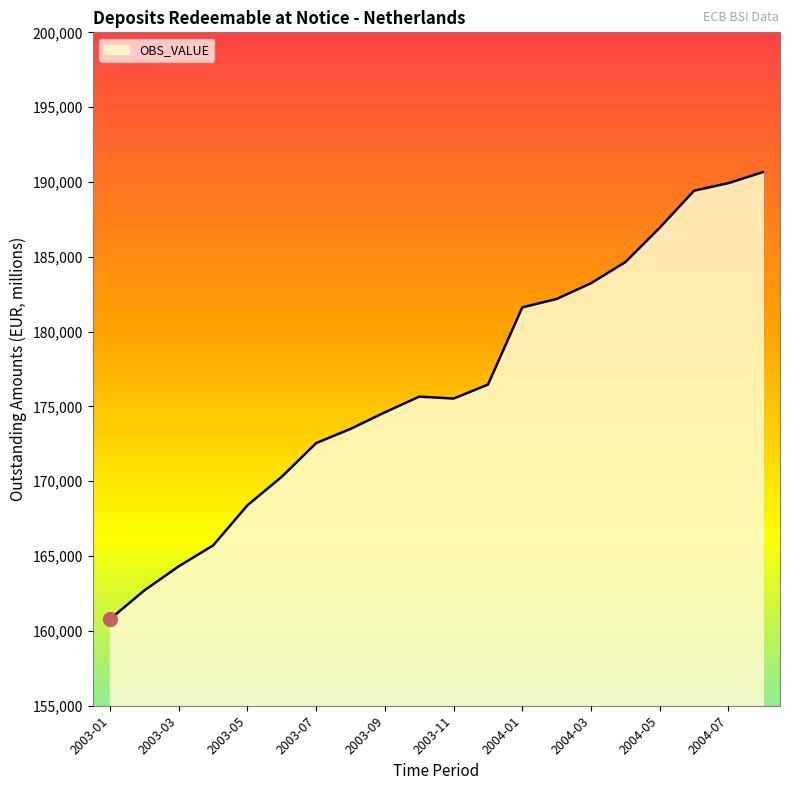

What is the minimum value shown in the chart?

160787